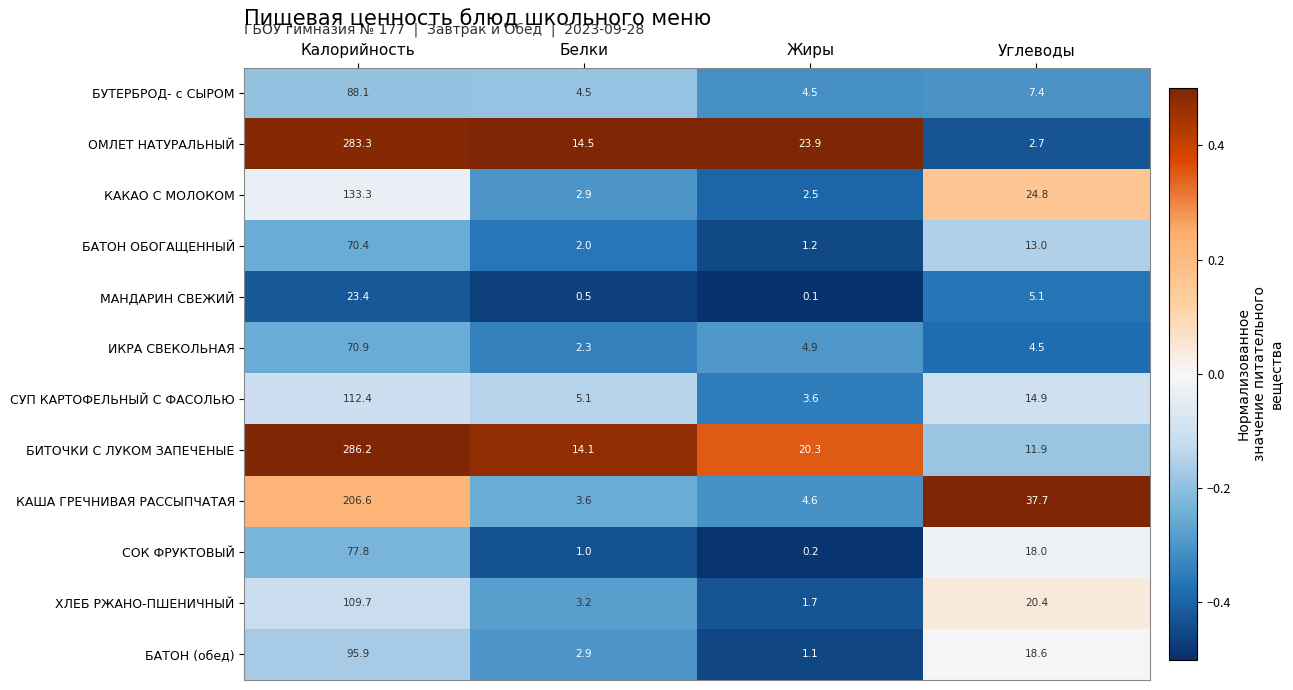

What is the total value across all series at Углеводы?

179.0